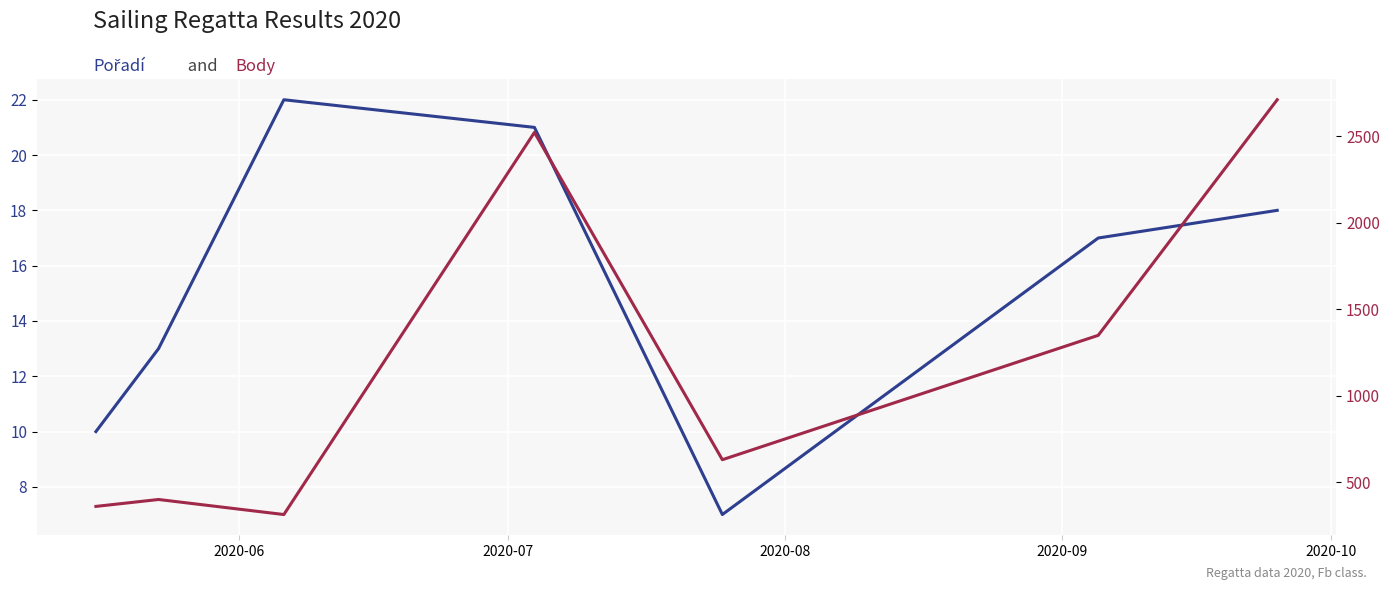

Which series has the widest spread of values?

Body